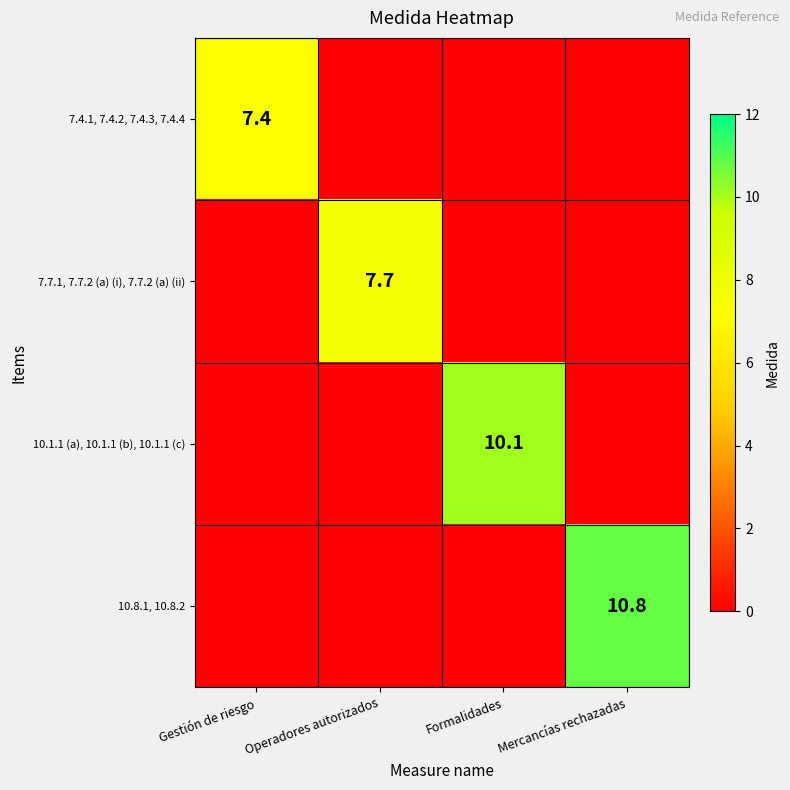

Is it true that 10.8.1, 10.8.2 equals 6.8 at Mercancías rechazadas?

False